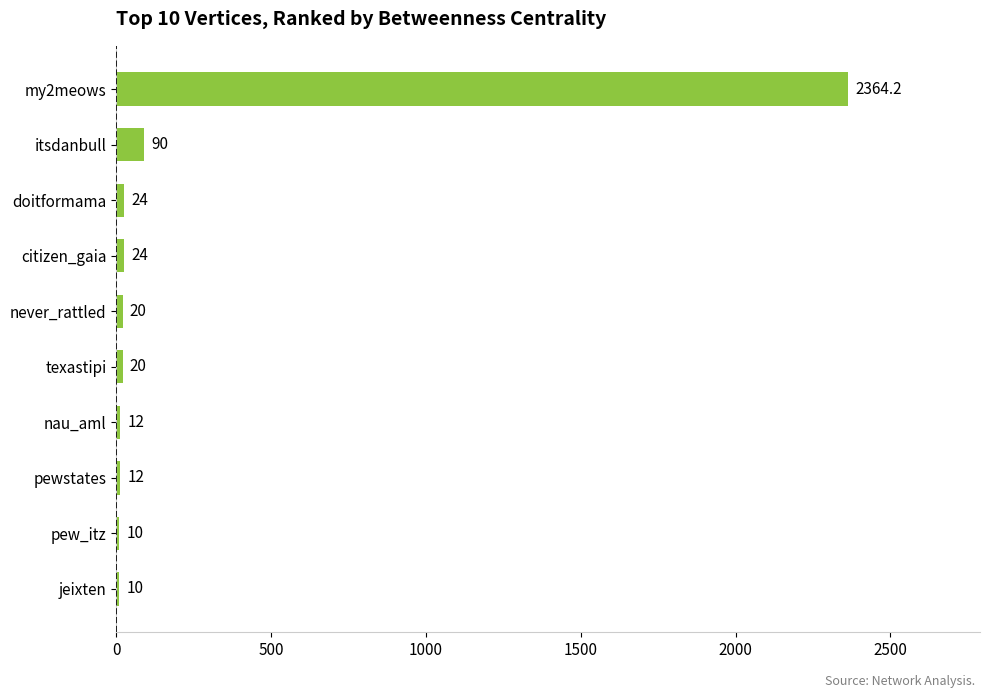

What is the minimum value shown in the chart?

10.0